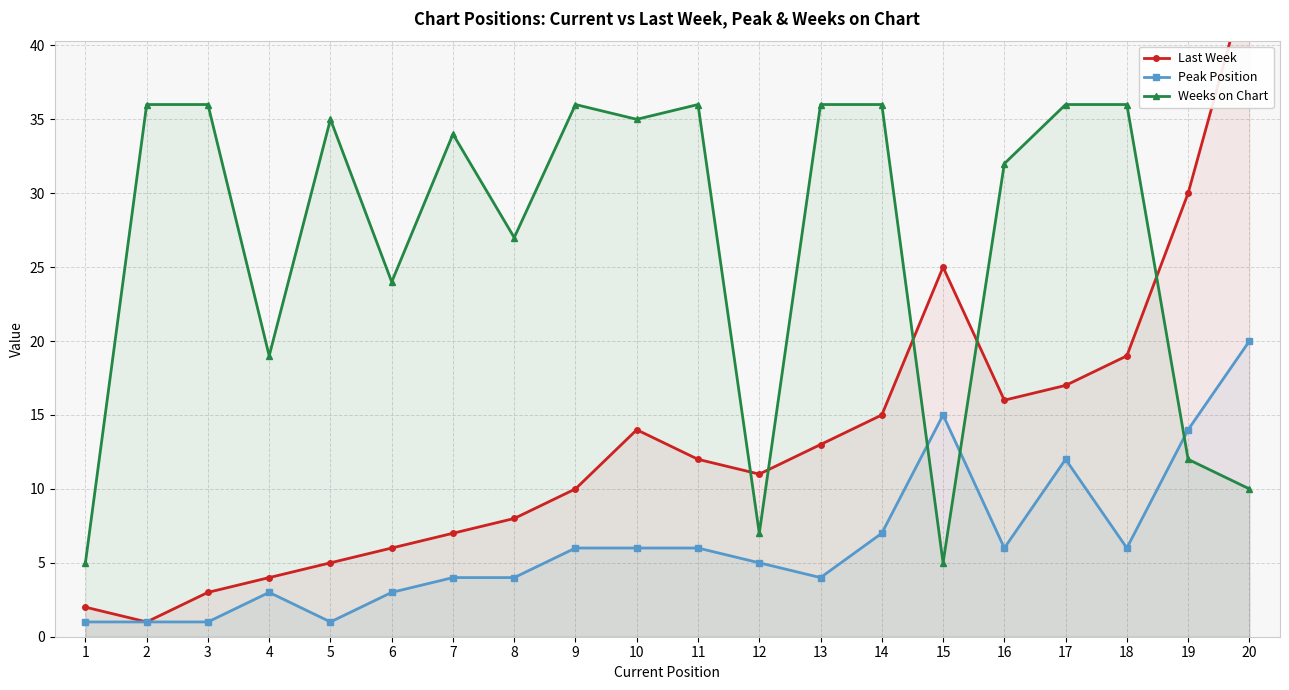

What is the value of the Weeks on Chart point at the 1st from the left?

5